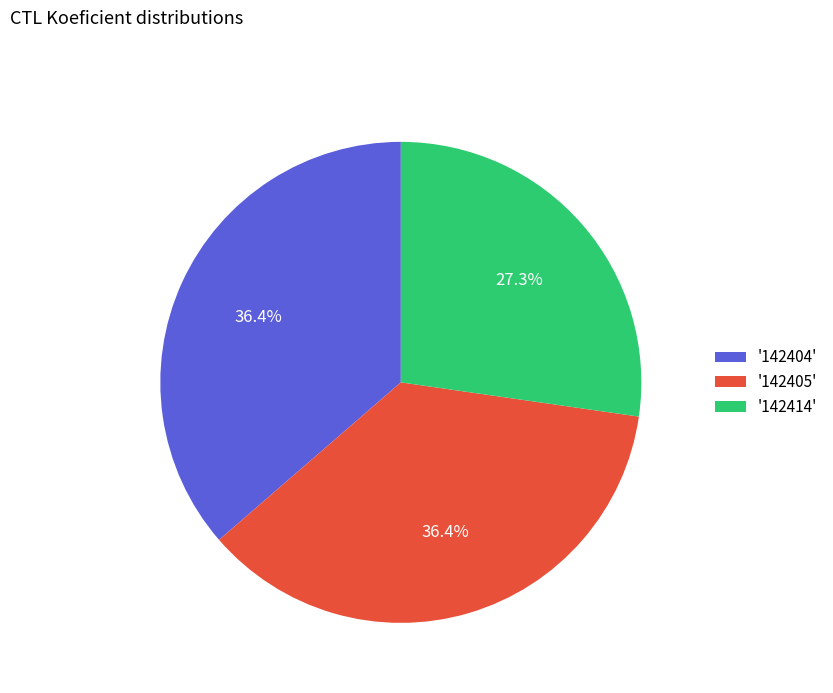

Which category has the smallest portion of the pie?

'142414'